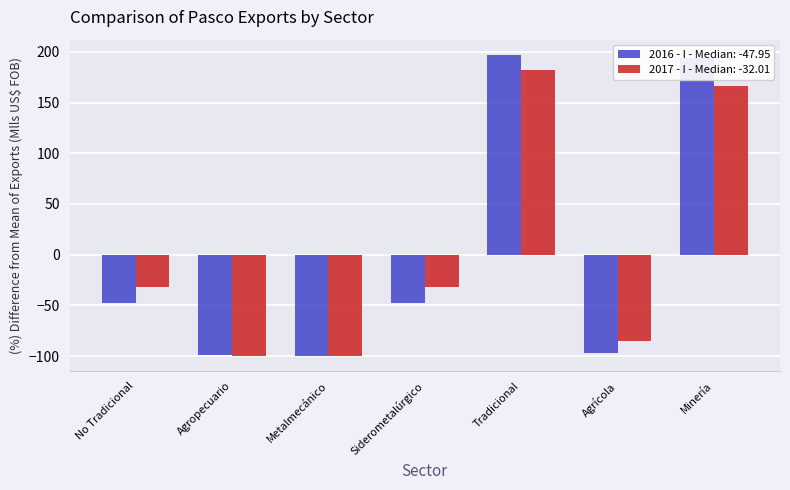

Which series changed the most between No Tradicional and Agrícola?

2017 - I - Median: -32.01